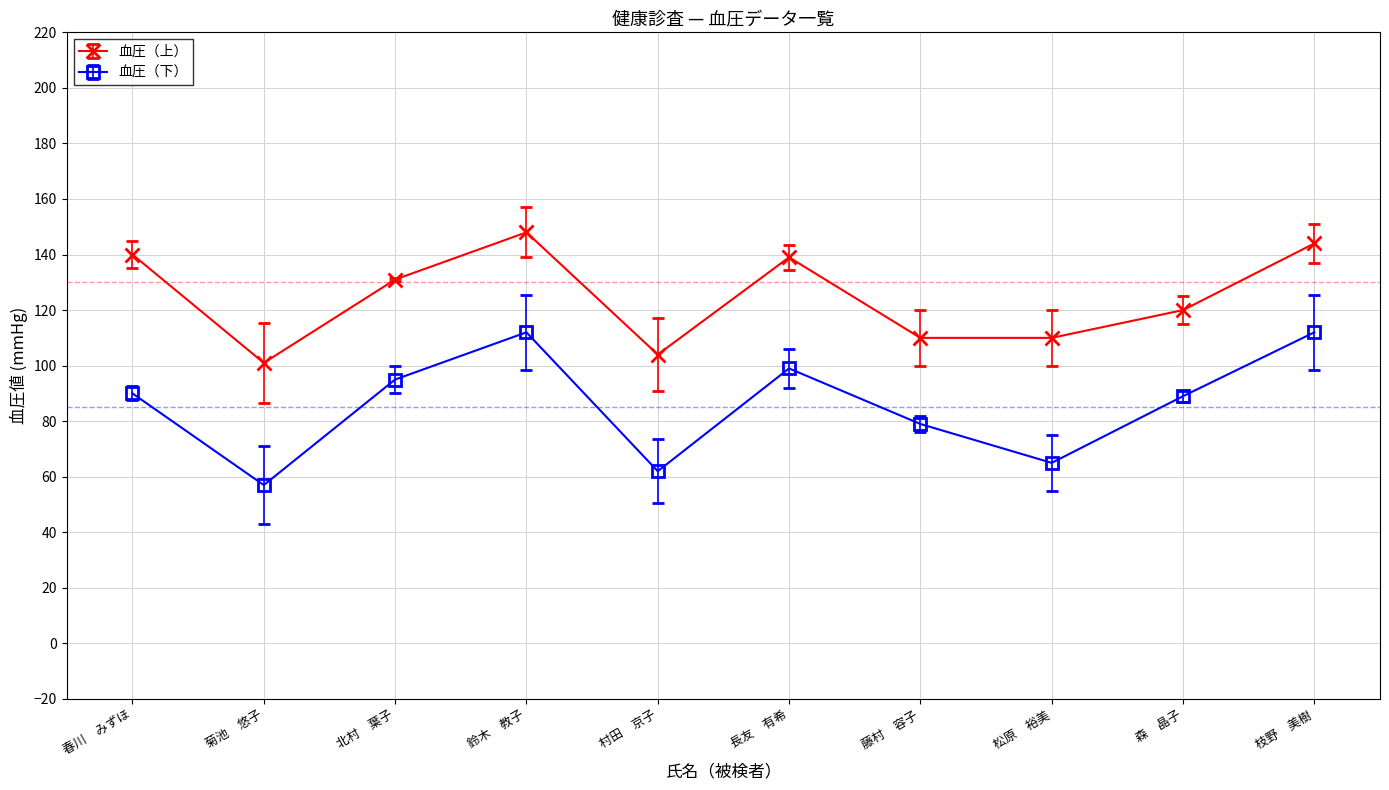

Reading left to right, list all the values displayed in this chart.

血圧（上）: 春川　みずほ=140	菊池　悠子=101	北村　葉子=131	鈴木　教子=148	村田　京子=104	長友　有希=139	藤村　容子=110	松原　裕美=110	森　晶子=120	枝野　美樹=144
血圧（下）: 春川　みずほ=90	菊池　悠子=57	北村　葉子=95	鈴木　教子=112	村田　京子=62	長友　有希=99	藤村　容子=79	松原　裕美=65	森　晶子=89	枝野　美樹=112